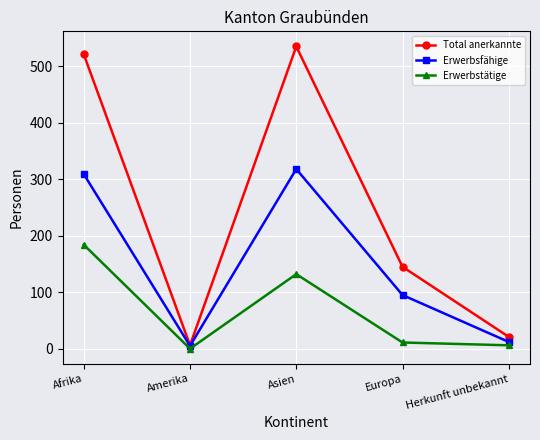

How many lines are shown in the chart?

3